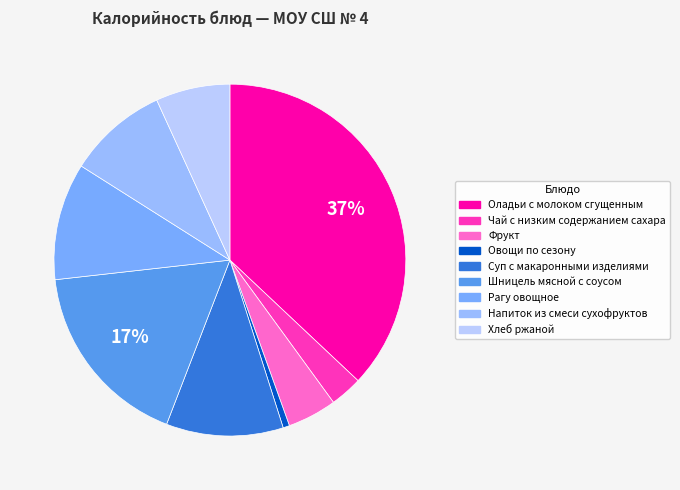

Is it true that Фрукт is 12% of the pie?

False